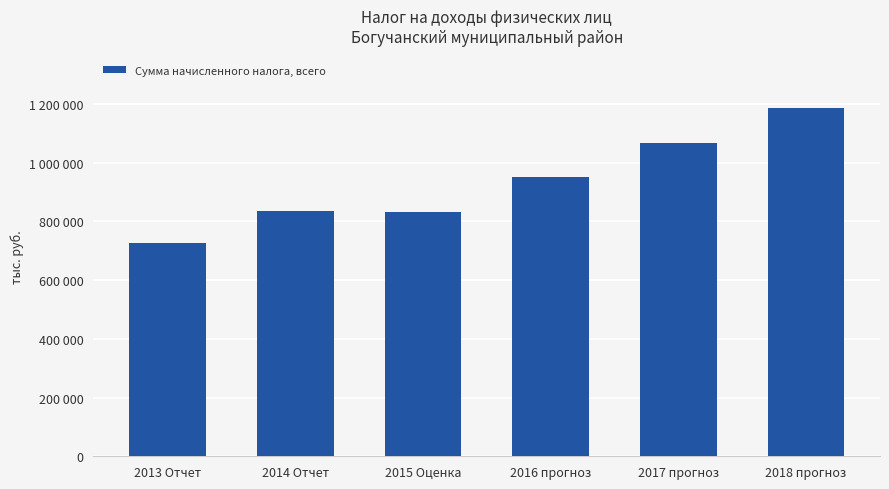

Does the chart contain any negative values?

No